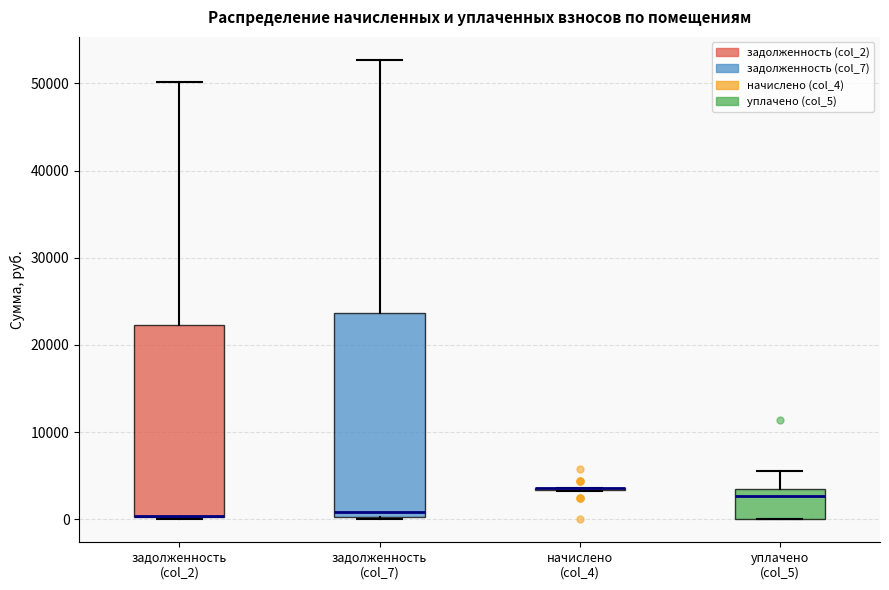

Where is the upper edge of the box for задолженность (col_2) on the y-axis? The values are not printed on the chart, so give them approximately, as read against the axis.

22000